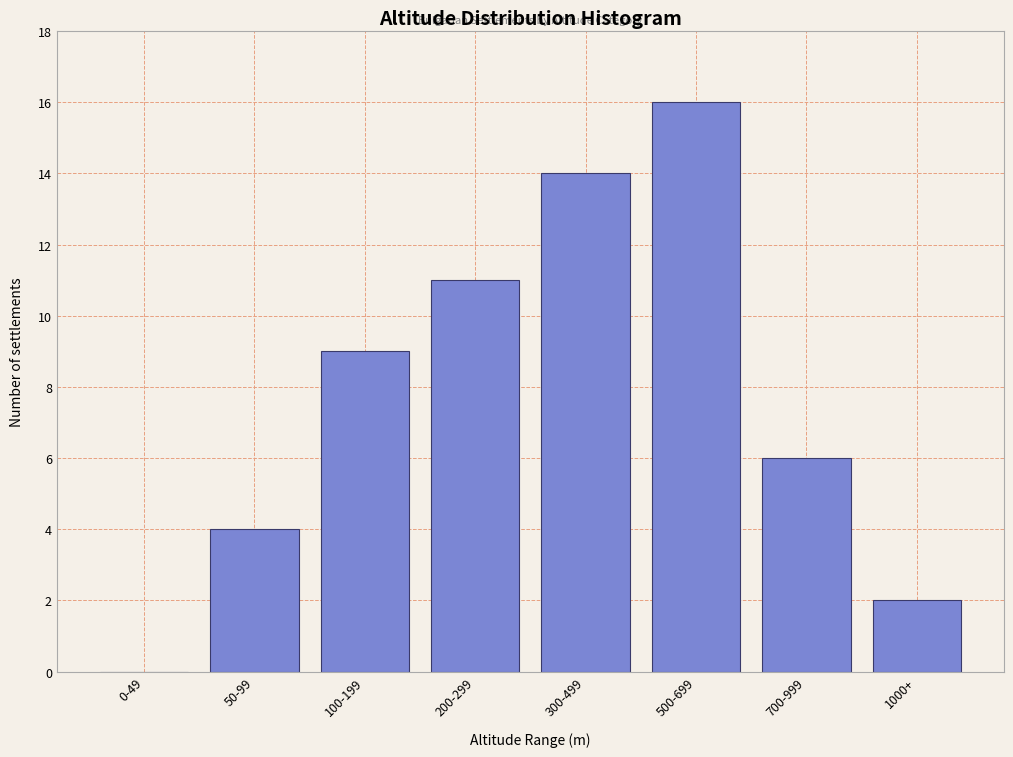

Reading left to right, list all the values displayed in this chart.

0-49=0	50-99=4	100-199=9	200-299=11	300-499=14	500-699=16	700-999=6	1000+=2